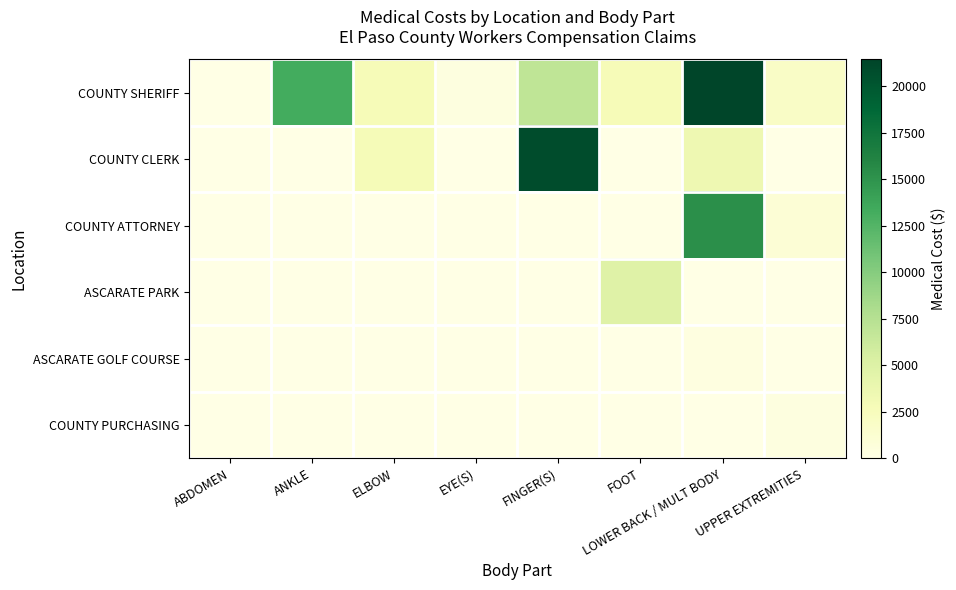

Rank the series by their maximum value, from lowest to highest.

ASCARATE GOLF COURSE, COUNTY PURCHASING, ASCARATE PARK, COUNTY ATTORNEY, COUNTY CLERK, COUNTY SHERIFF